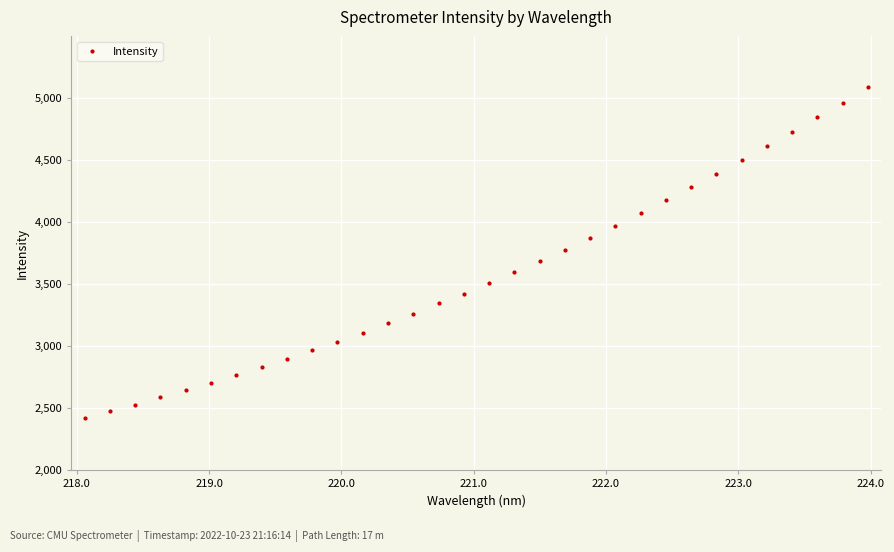

What is the maximum value shown in the chart?

5086.6